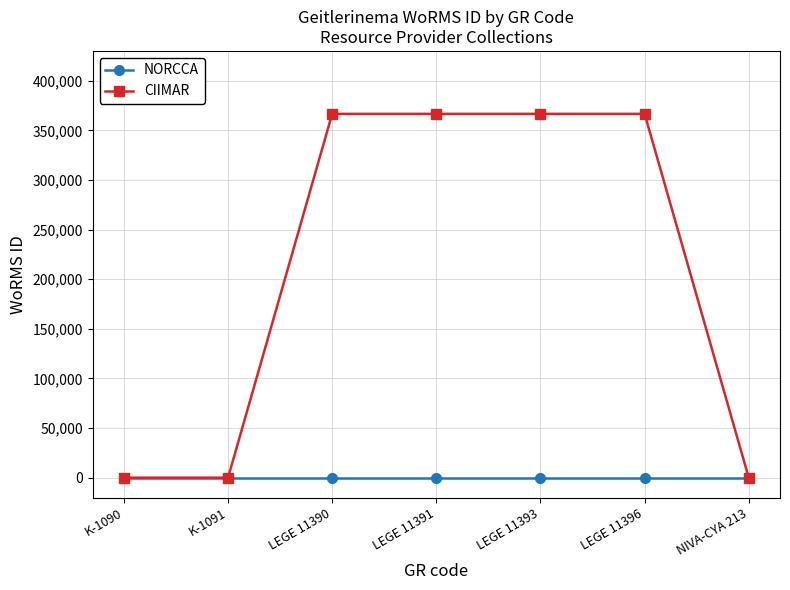

List the series in order of their overall mean, lowest first.

NORCCA, CIIMAR